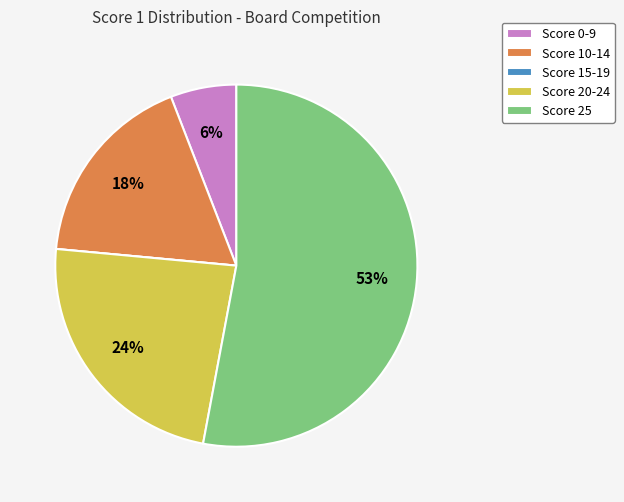

To the nearest percent, what percentage of the pie is Score 0-9?

6%